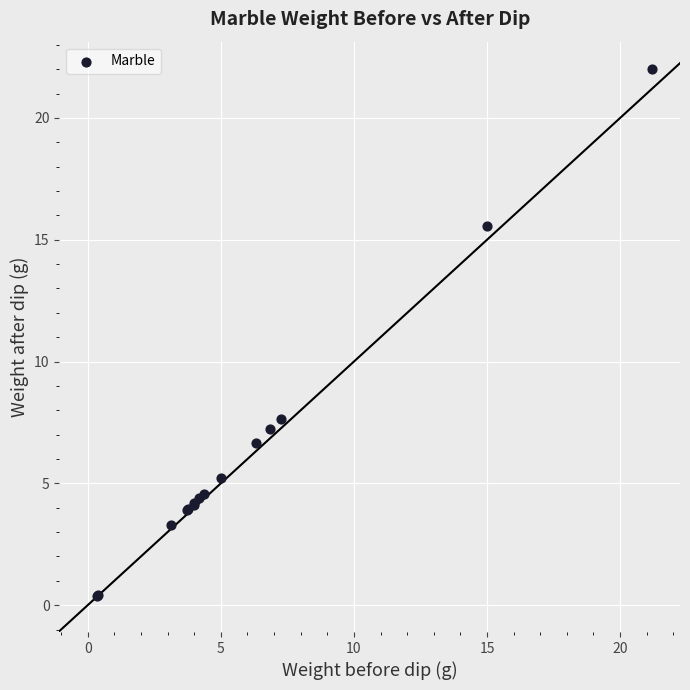

What Y value in the scatter plot is closest to 11?

7.6